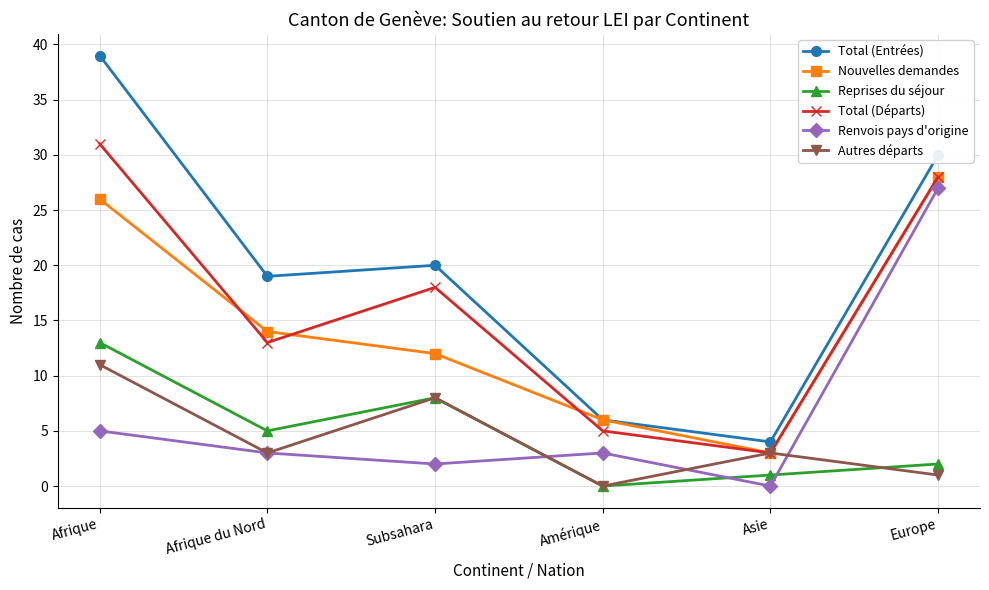

What are all the series names shown in the legend?

Total (Entrées), Nouvelles demandes, Reprises du séjour, Total (Départs), Renvois pays d'origine, Autres départs